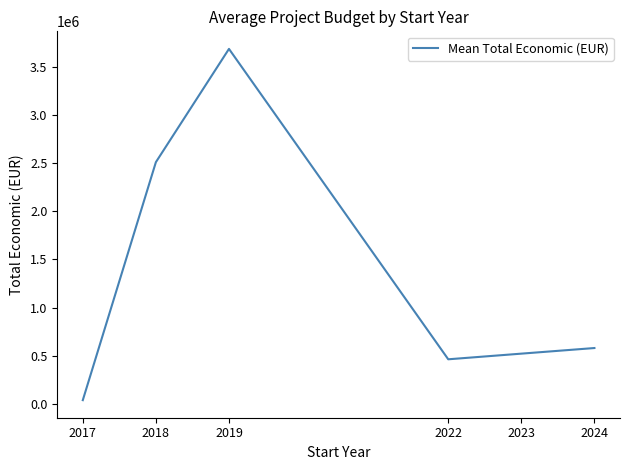

What is the difference between the values at 2023 and 2017?

482101.8